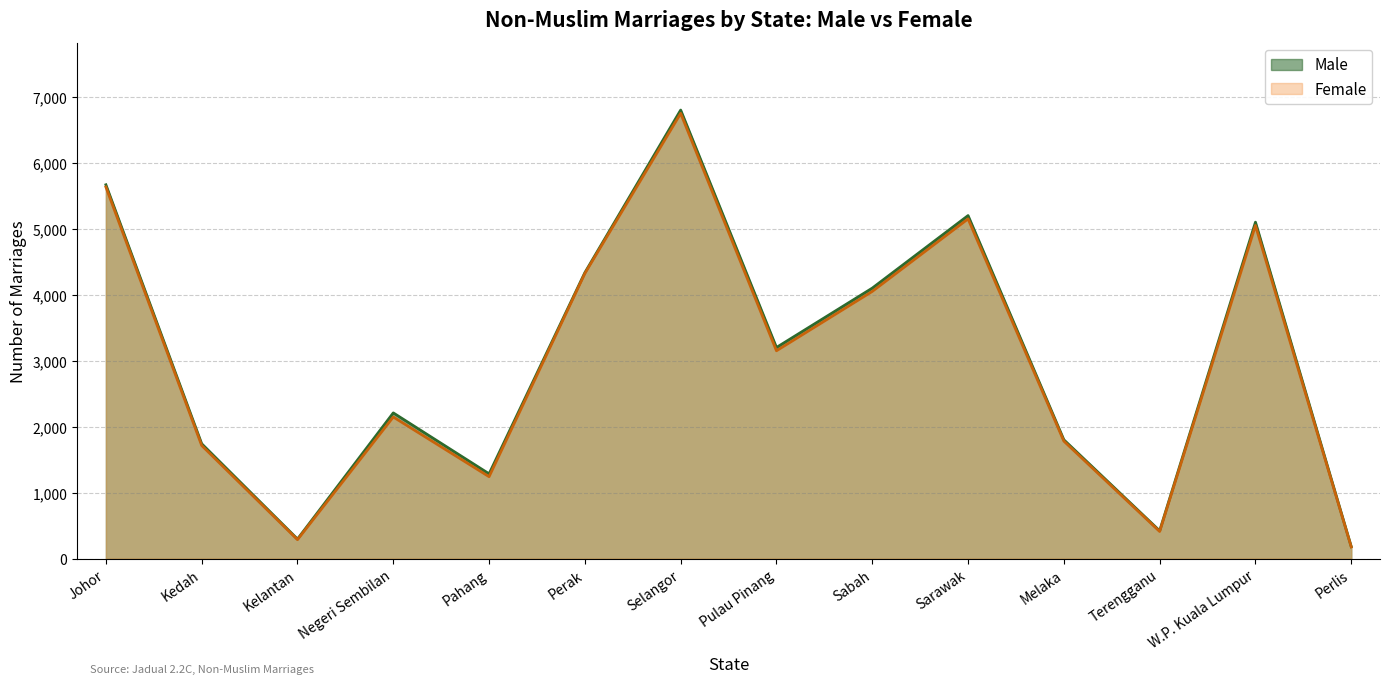

What is the total value across all series at W.P. Kuala Lumpur?

10150